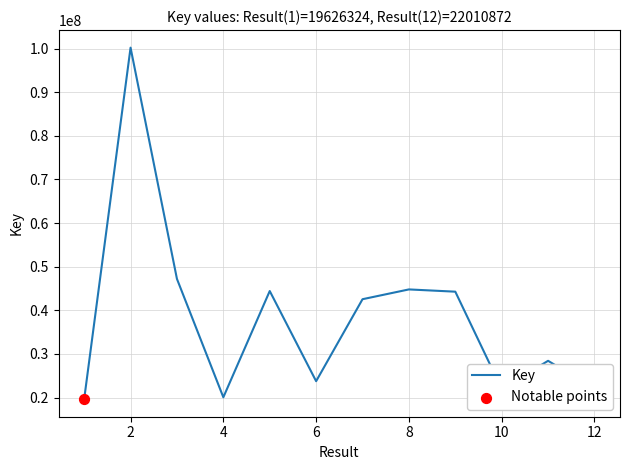

What is the greatest value displayed?

100197278